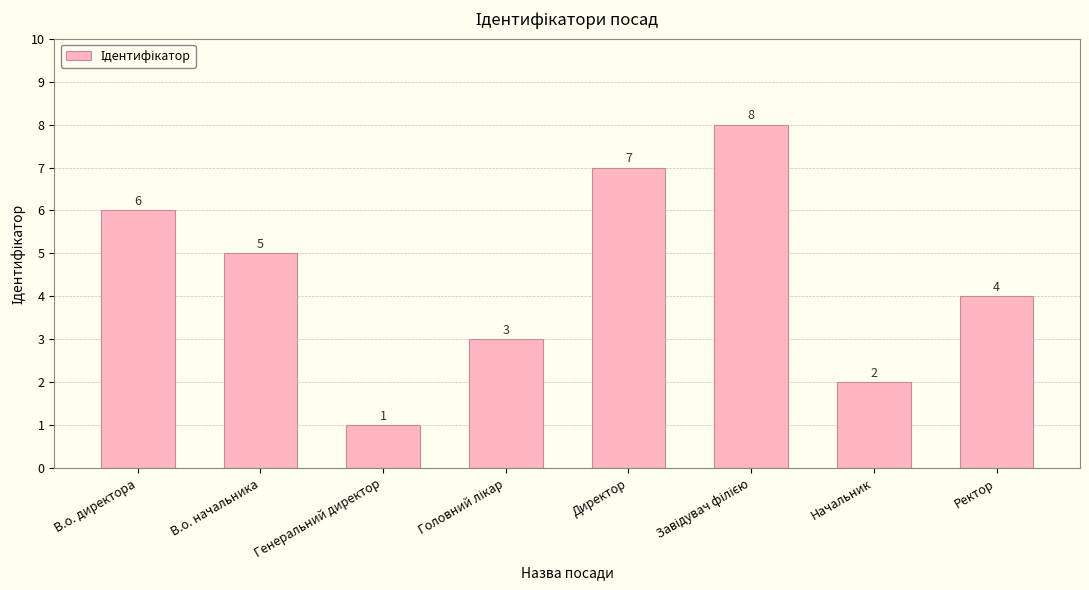

Is it true that the value at Начальник is 2?

True